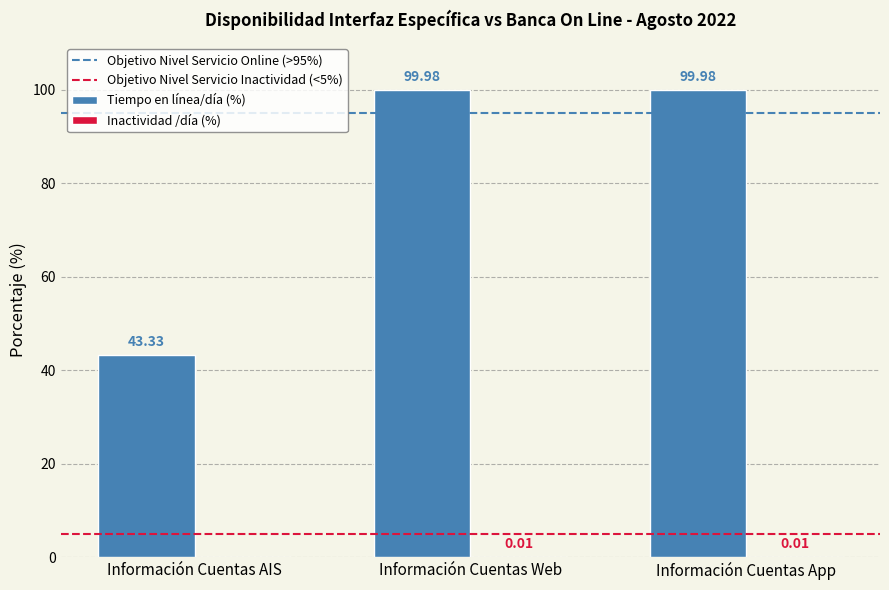

At which label does Tiempo en línea/día (%) first exceed 99?

Información Cuentas Web